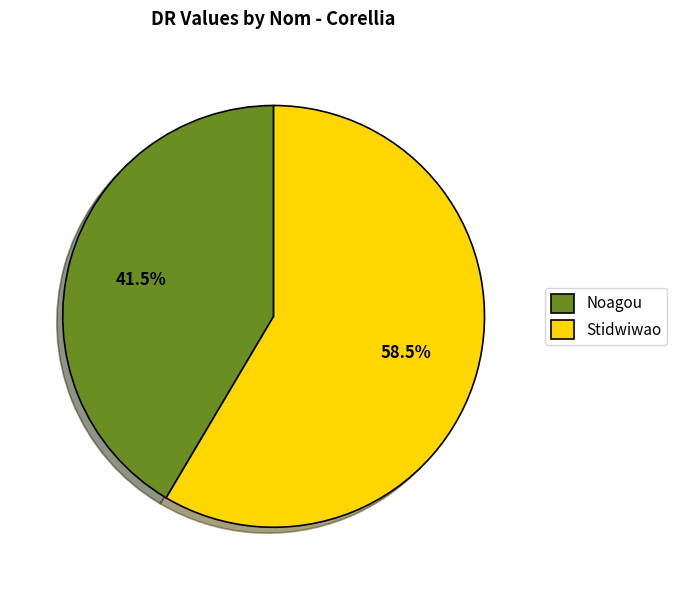

What is the largest slice in the pie chart?

Stidwiwao